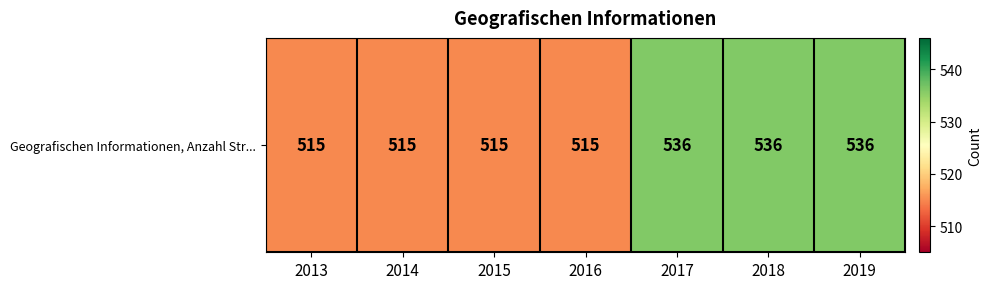

How many values are between 515 and 536?

7